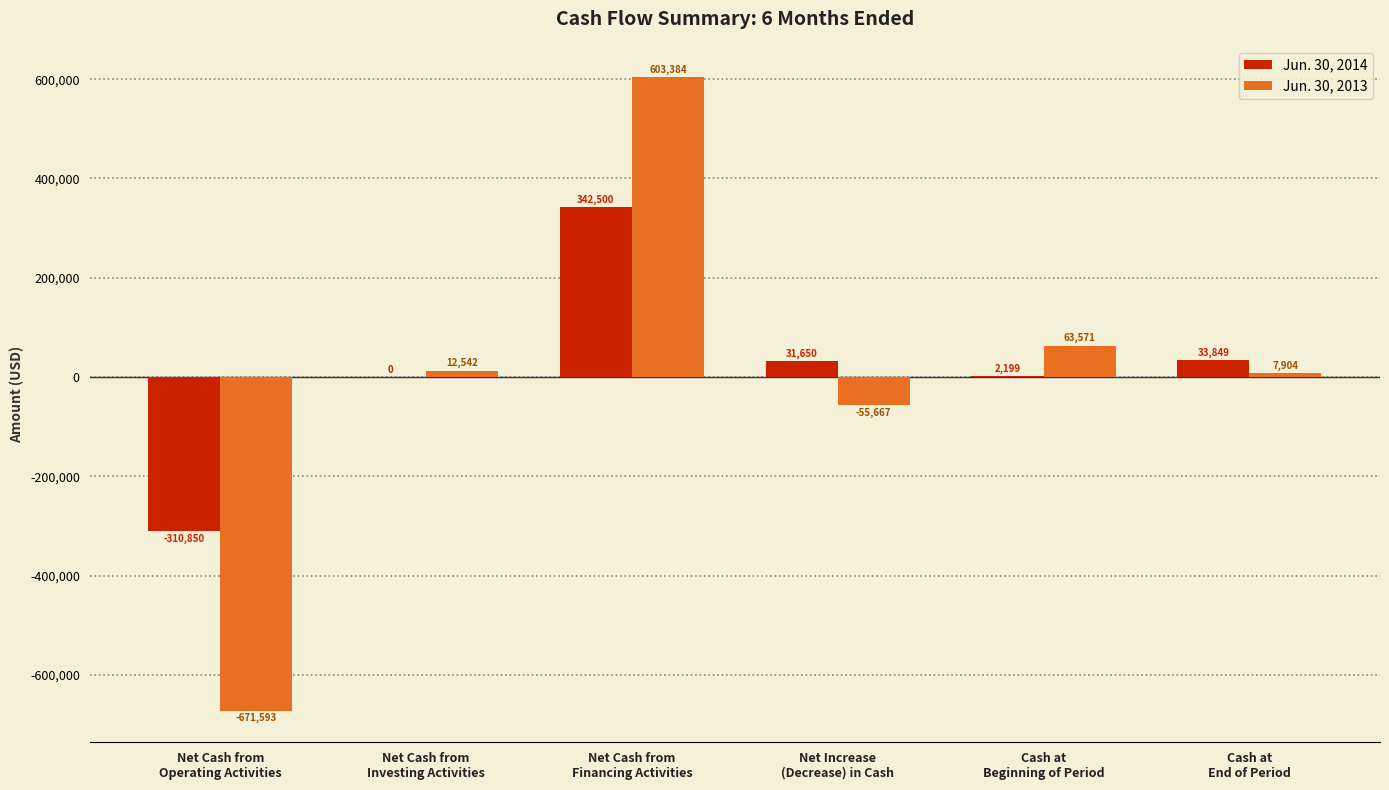

Which series changed the most between Net Cash from
Financing Activities and Cash at
Beginning of Period?

Jun. 30, 2013